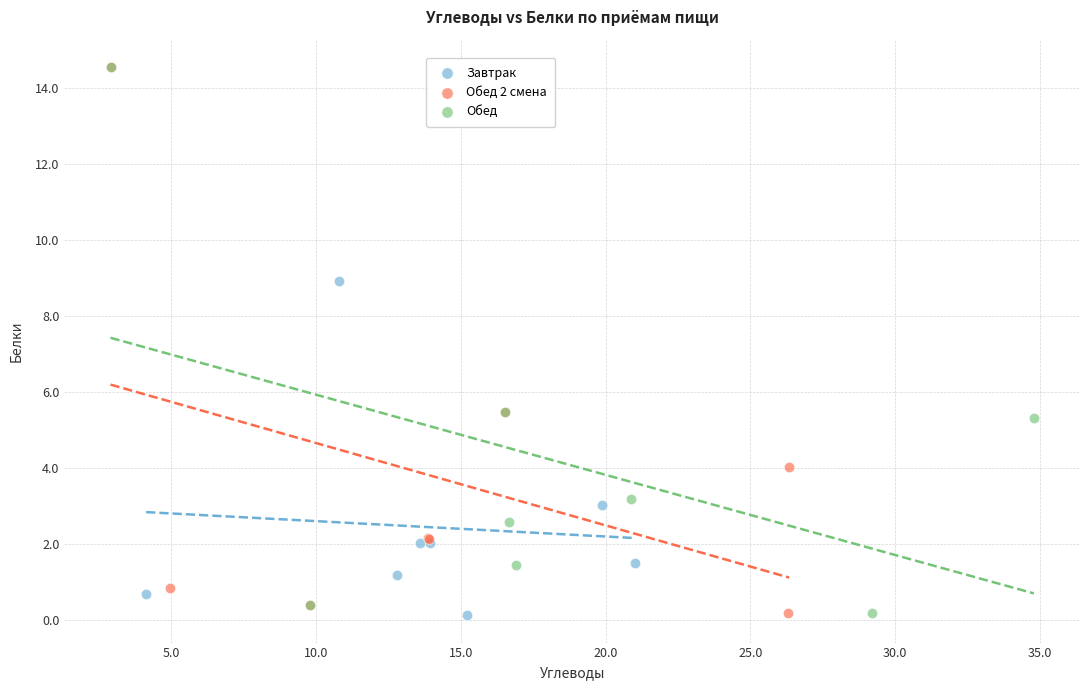

What are all the series names shown in the legend?

Завтрак, Обед 2 смена, Обед